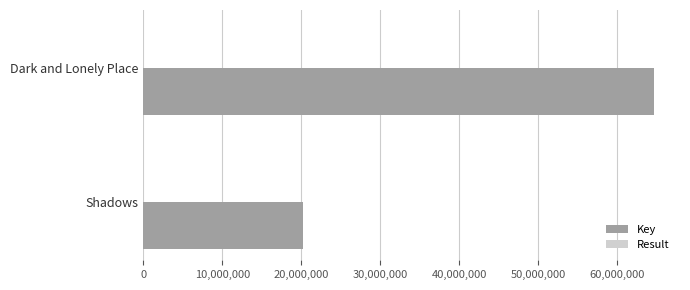

The Key series shows 102745252 at Dark and Lonely Place. True or false?

False